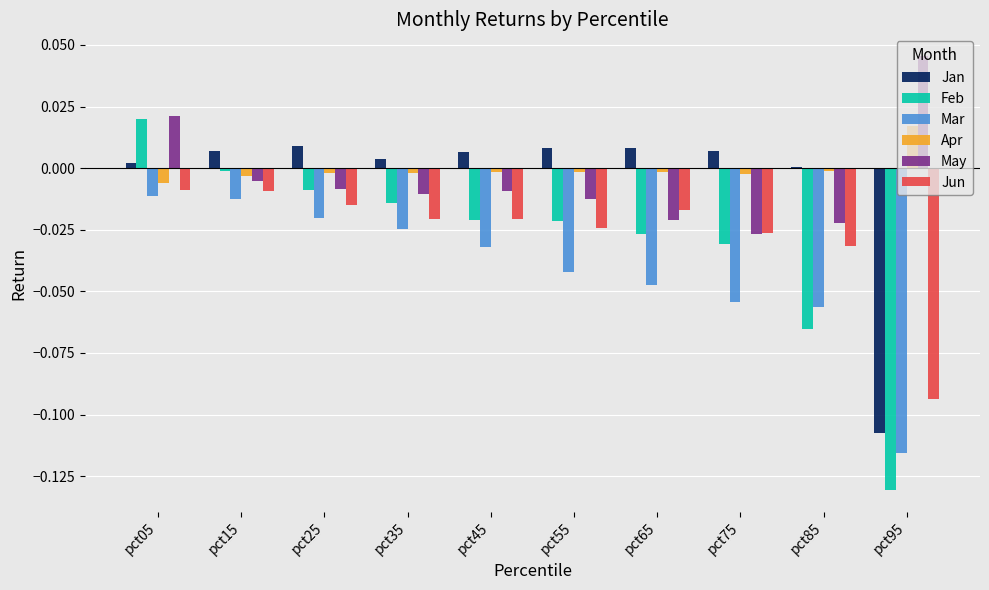

How many data points does each series have?

10